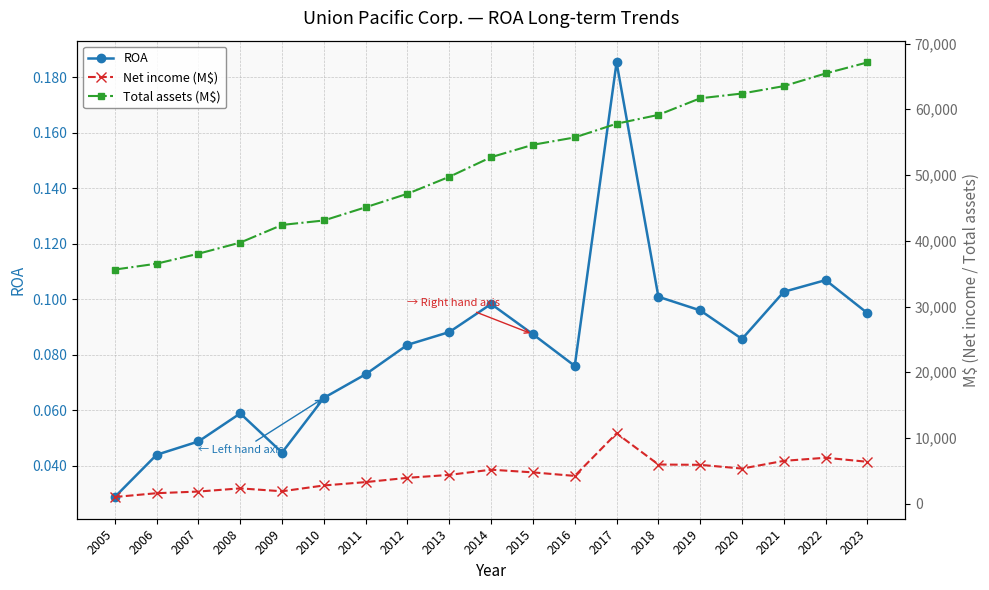

How many data points in Total assets (M$) are less than 52716?

9